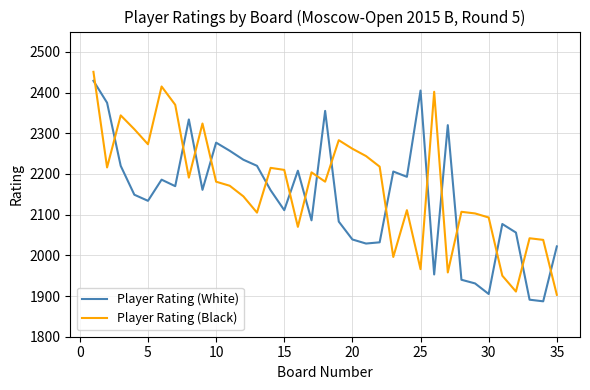

How many interior local peaks does the Player Rating (White) series have?

9